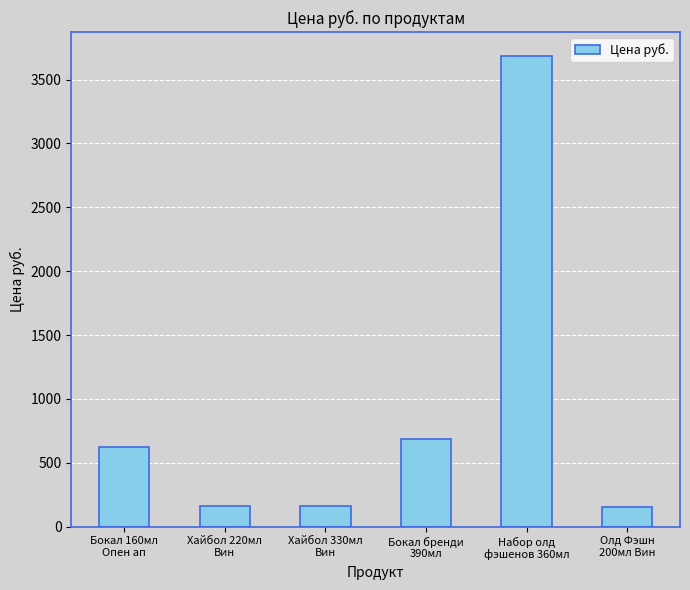

How many values are below 626?

3